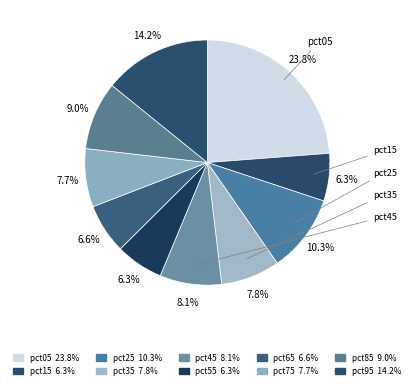

How many slices are in this pie chart?

10